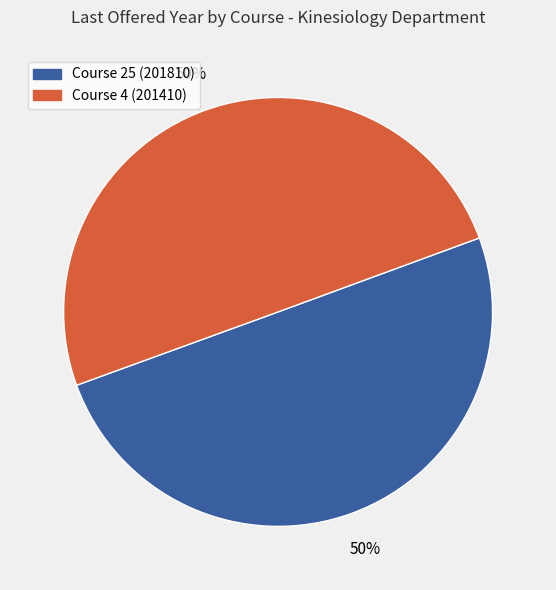

Combined, do Course 4 (201410) and Course 25 (201810) account for over 50%?

Yes